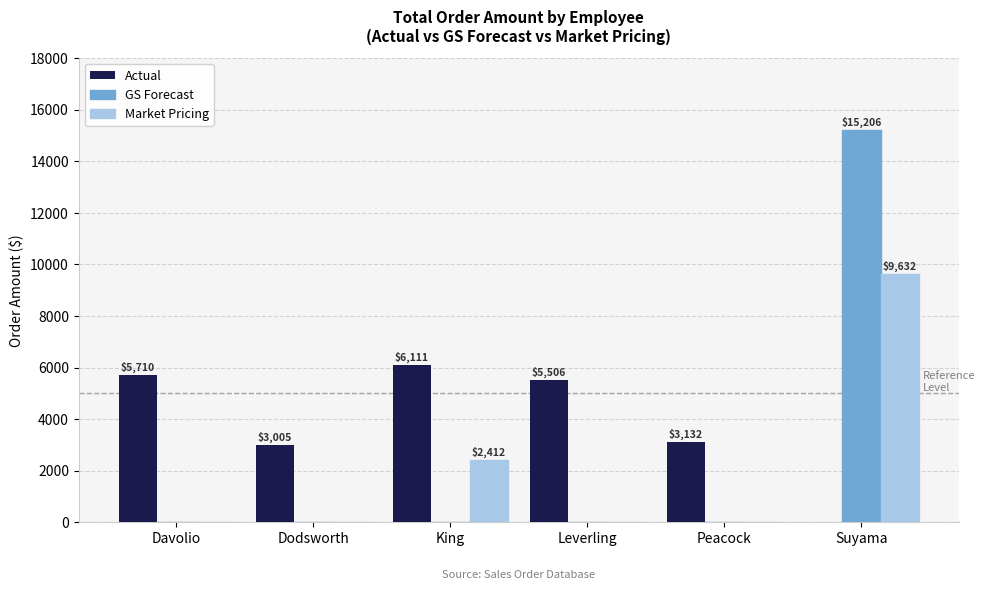

What are all the series names shown in the legend?

Actual, GS Forecast, Market Pricing